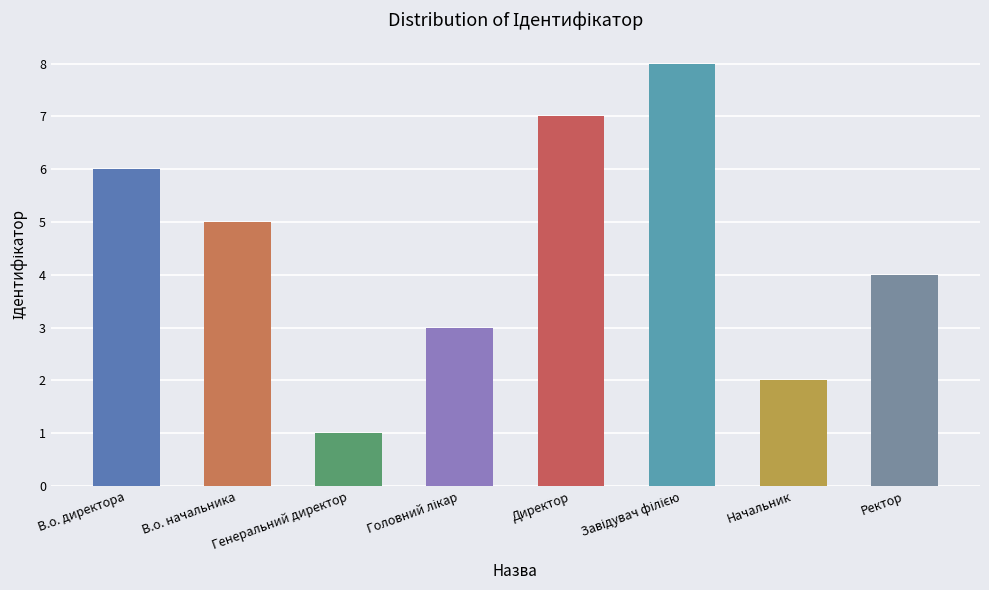

True or false: the data shows 7 at Директор.

True